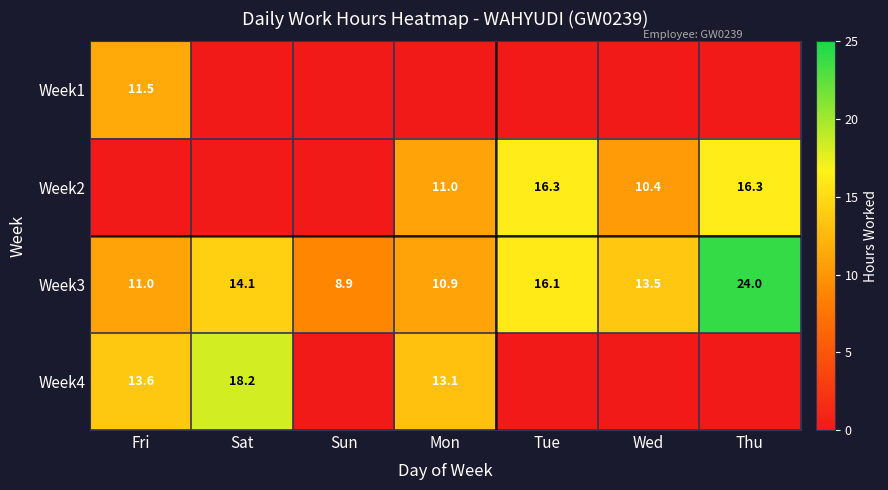

Between Sat and Fri, which is larger?

Fri